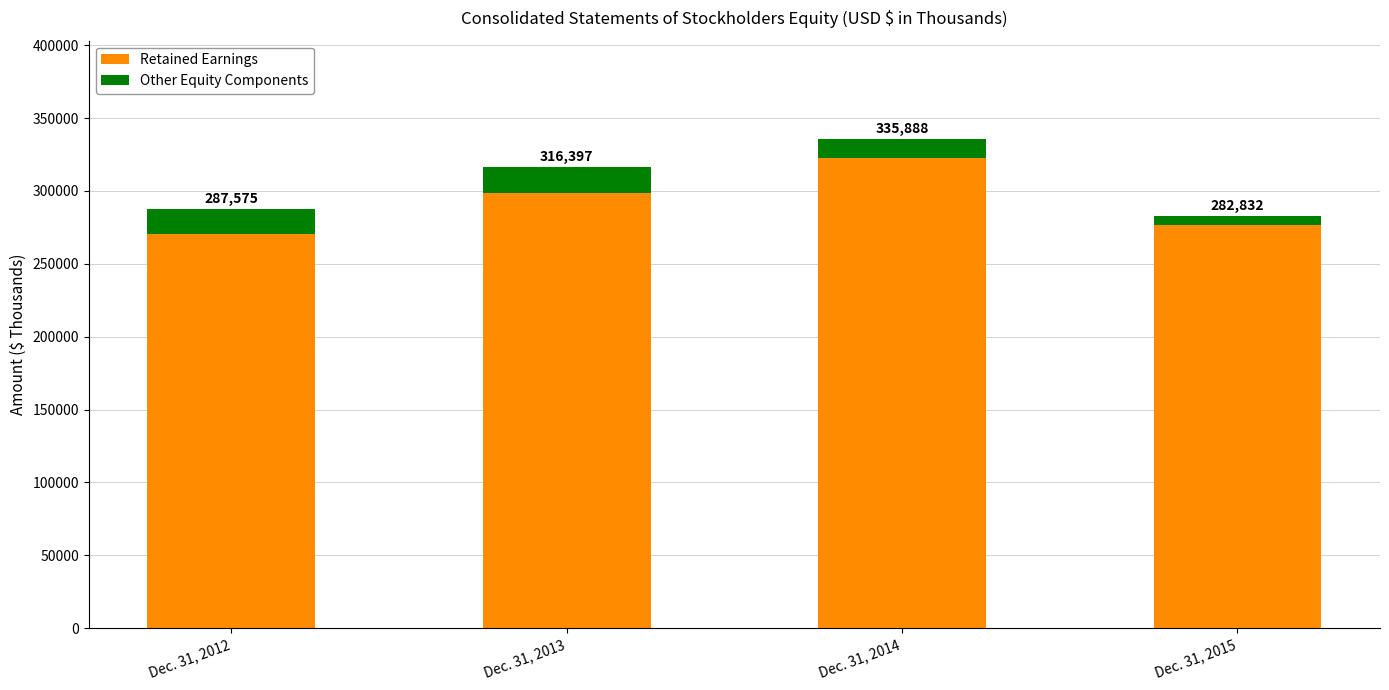

Rank the series by their maximum value, from lowest to highest.

Other Equity Components, Retained Earnings